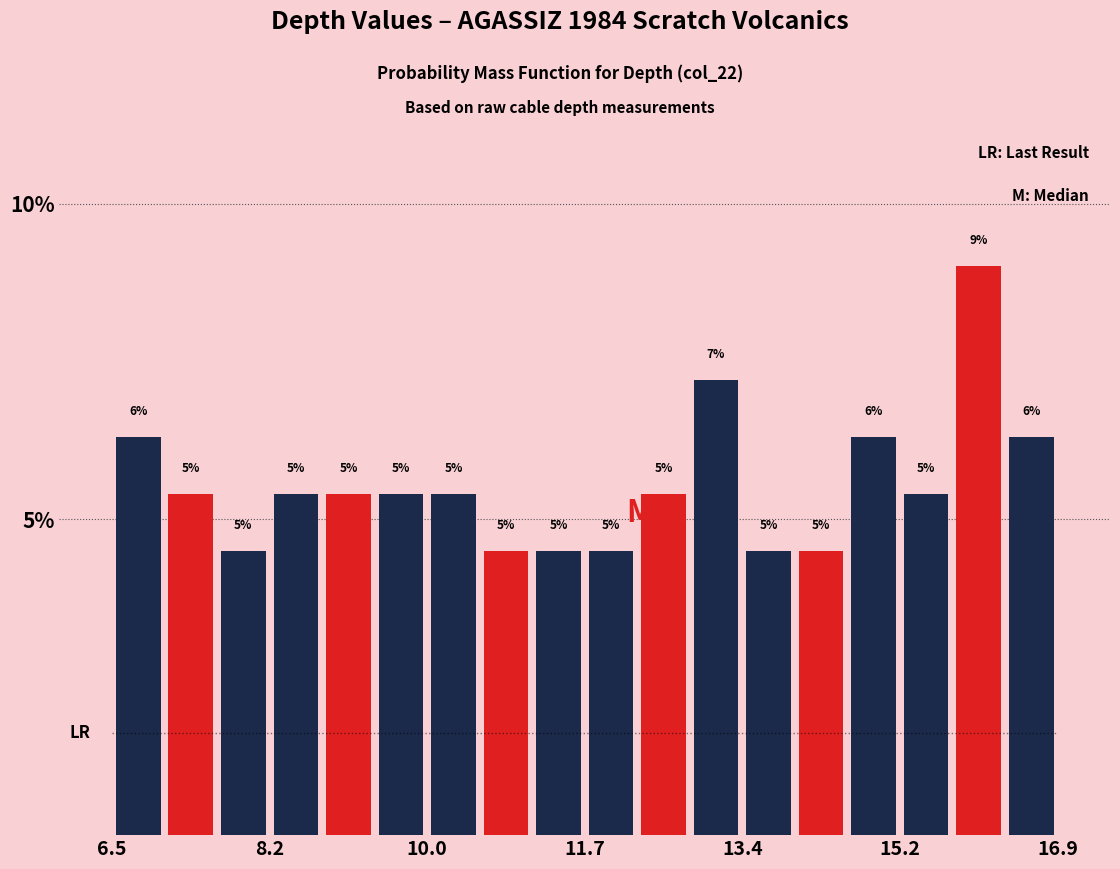

Read against the x-axis, roughly where is the centre of the tallest bar?

16.0